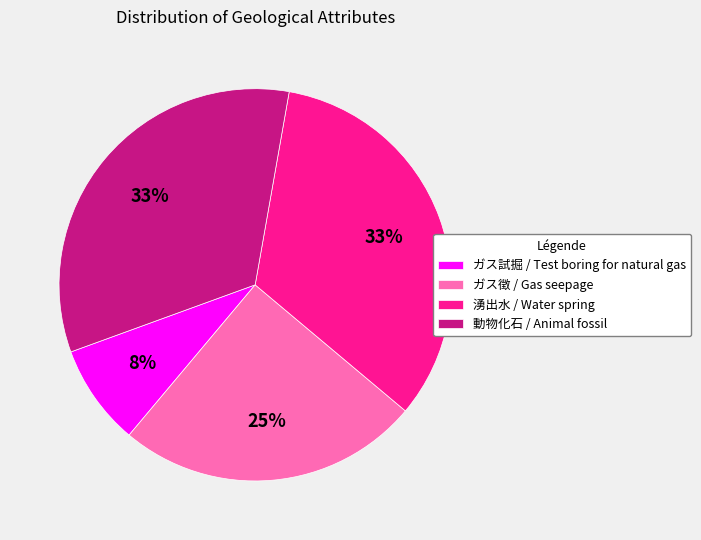

Is there any slice that represents more than half of the pie?

No